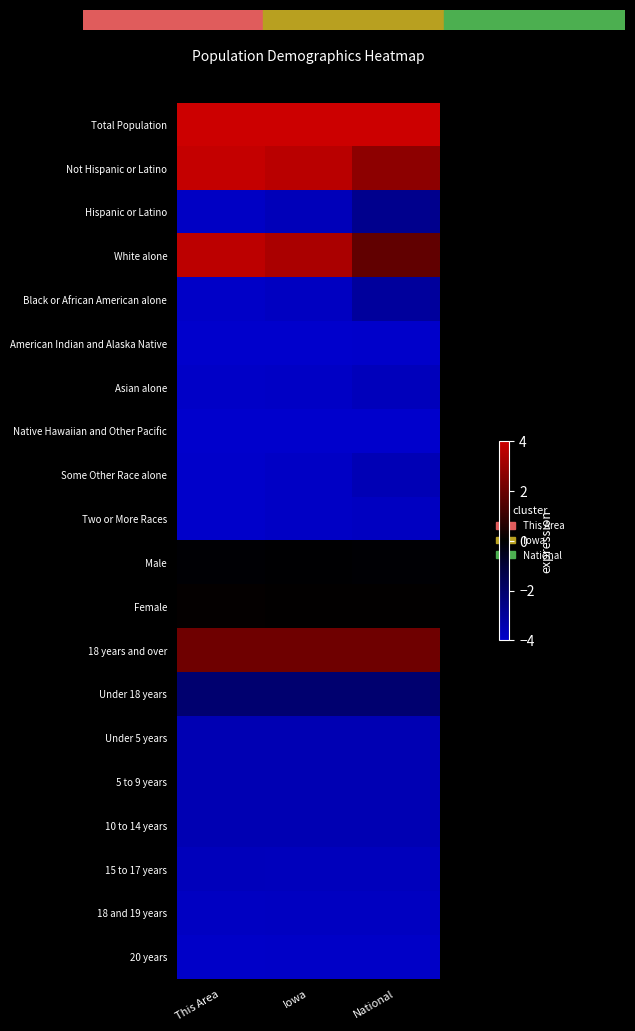

List the series in order of their peak value, highest first.

Total Population, Not Hispanic or Latino, White alone, 18 years and over, Female, Male, Under 18 years, Hispanic or Latino, Black or African American alone, Under 5 years, 10 to 14 years, 5 to 9 years, Some Other Race alone, Asian alone, 15 to 17 years, 18 and 19 years, Two or More Races, 20 years, American Indian and Alaska Native, Native Hawaiian and Other Pacific